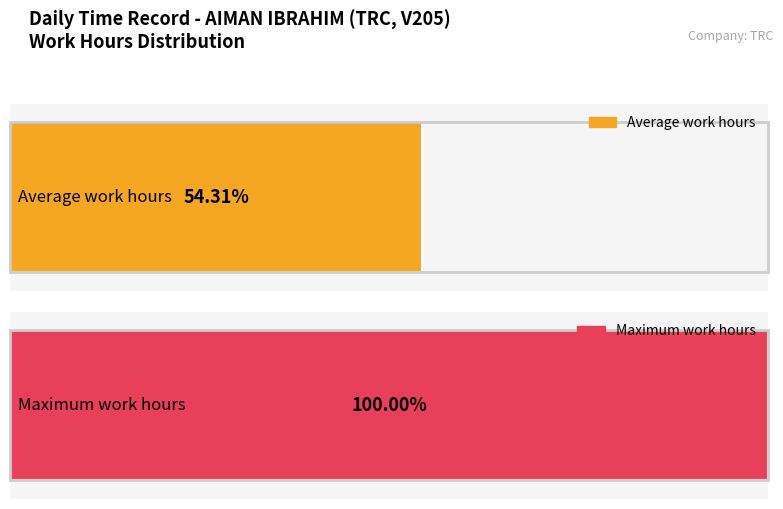

Are the bars horizontal?

Yes